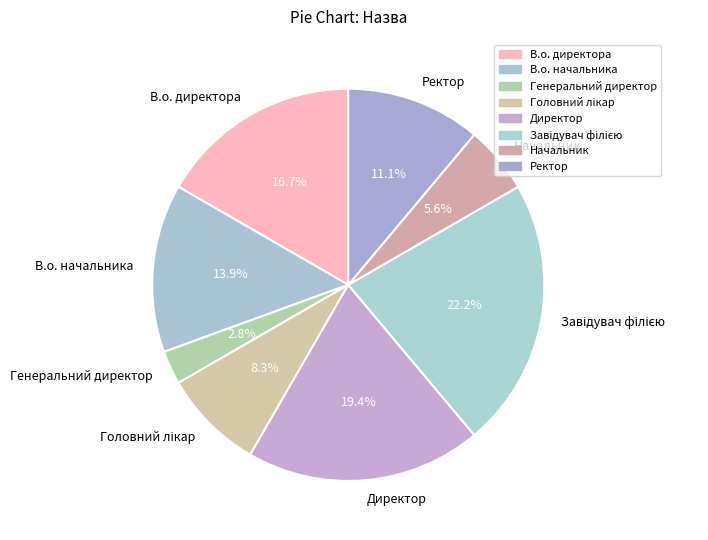

Does any single category account for the majority?

No